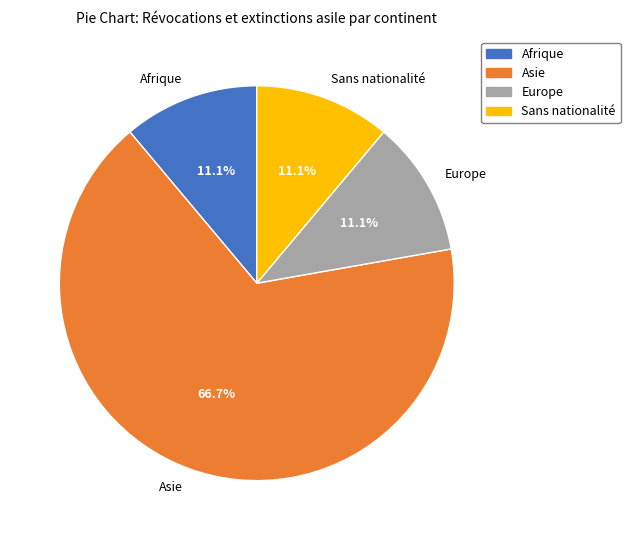

How much of the chart is everything except Afrique?

88.9%